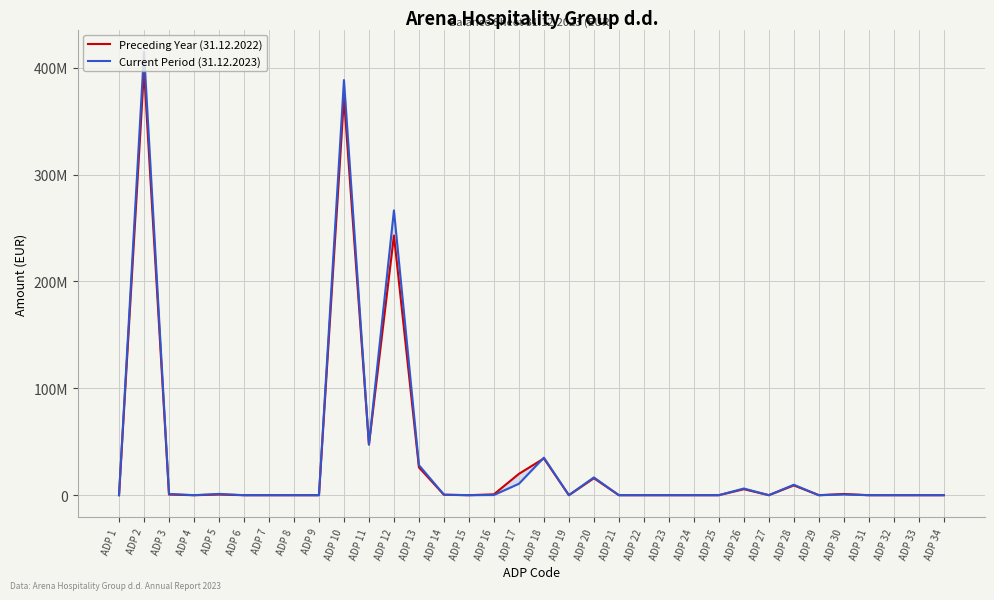

List the series in order of their peak value, highest first.

Current Period (31.12.2023), Preceding Year (31.12.2022)